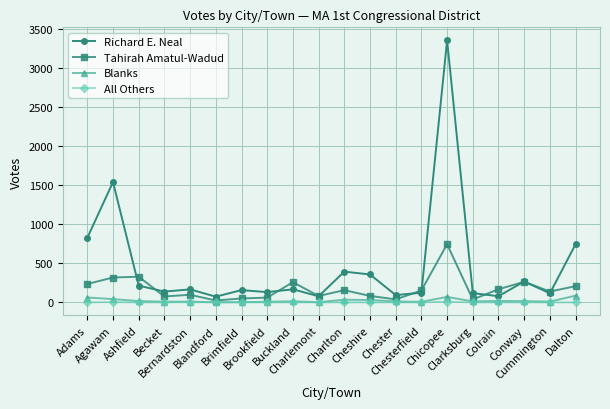

Which series has the widest spread of values?

Richard E. Neal